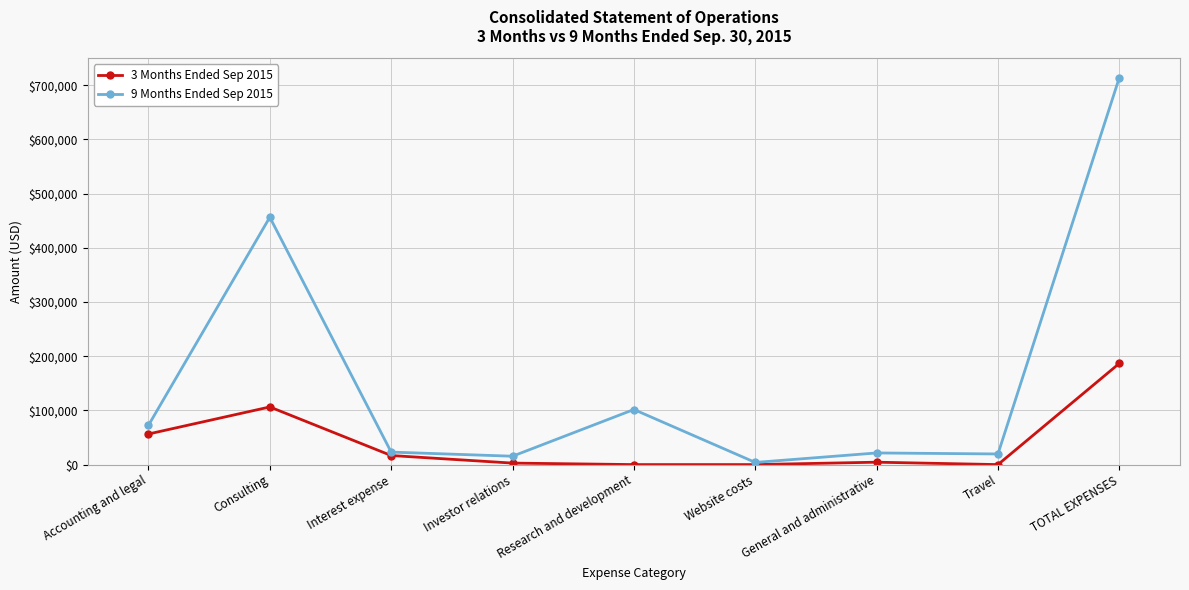

What is the difference between the maximum and minimum values in the 9 Months Ended Sep 2015 series?

710049